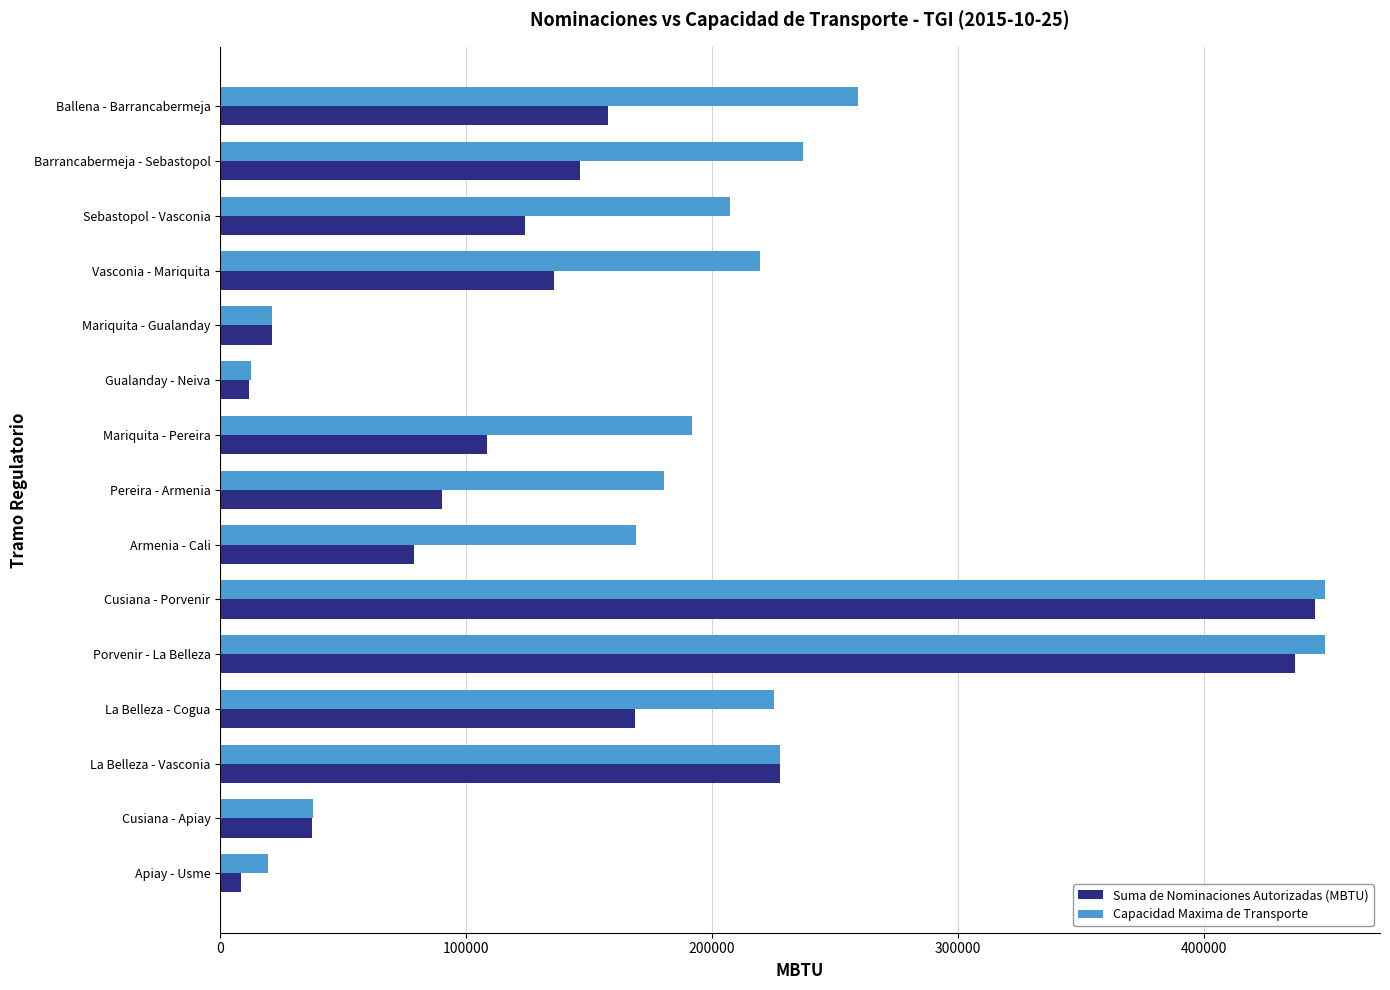

What is the sum of all Capacidad Maxima de Transporte values?

2905979.1